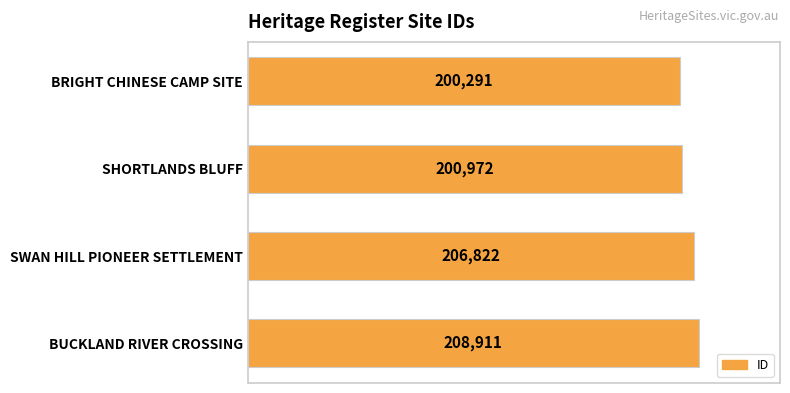

What is the average value?

204249